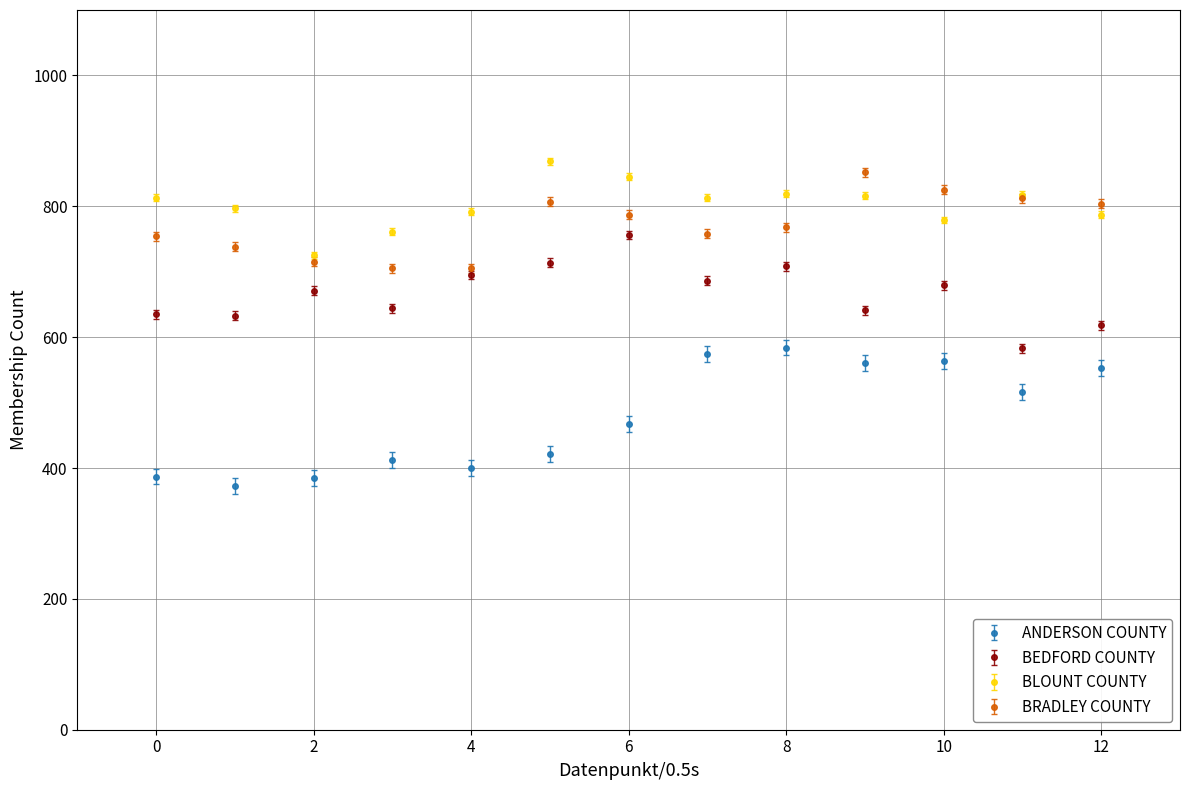

True or false: BLOUNT COUNTY and BEDFORD COUNTY intersect in this chart.

False